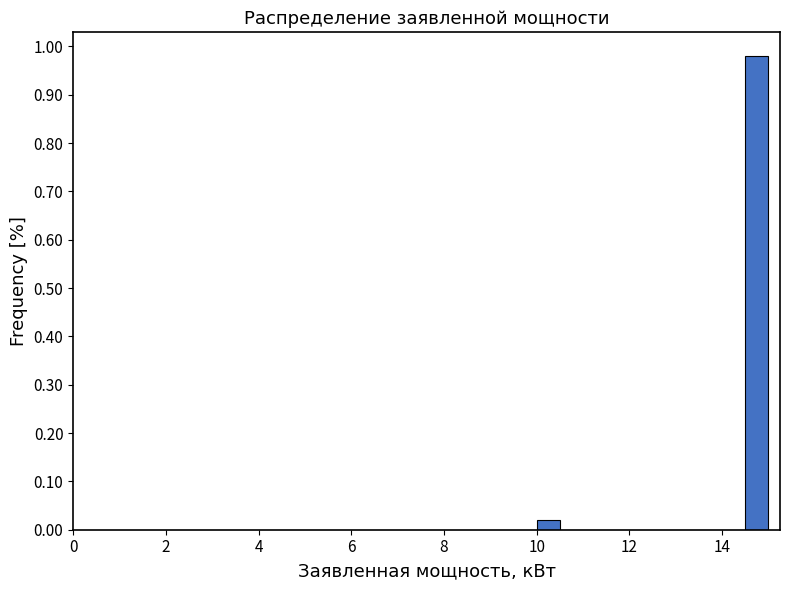

Around what value on the x-axis is the tallest bar? Give the approximate position of its centre, as read against the axis.

14.8